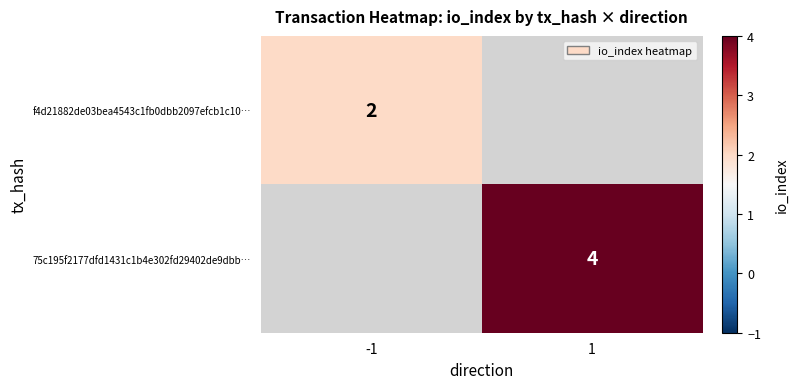

The value of 75c195f2177dfd1431c1b4e302fd29402de9dbb… at 1 is 4. True or false?

True